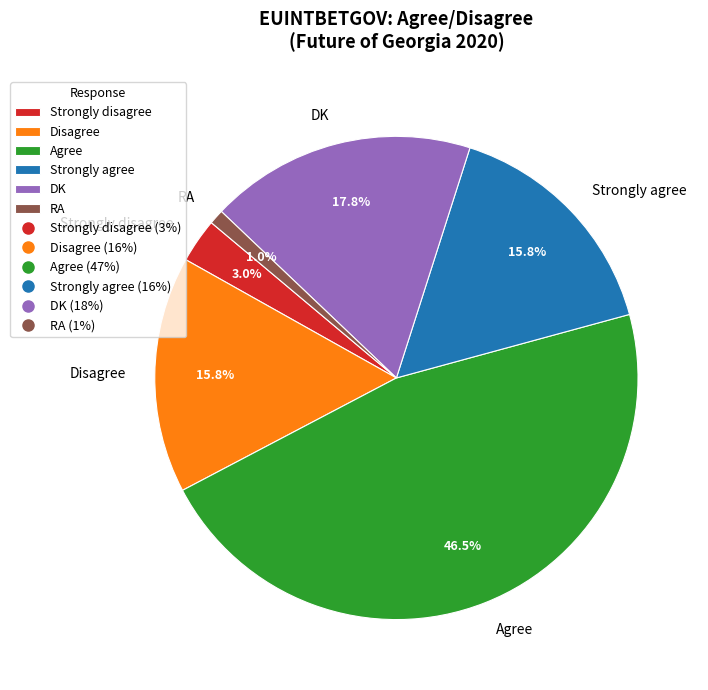

True or false: Agree accounts for 57% of the total.

False